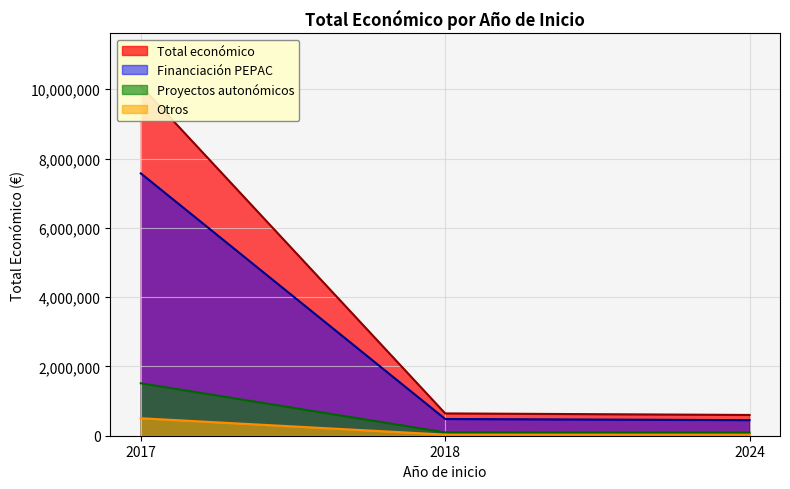

How many values exceed 599211?

2